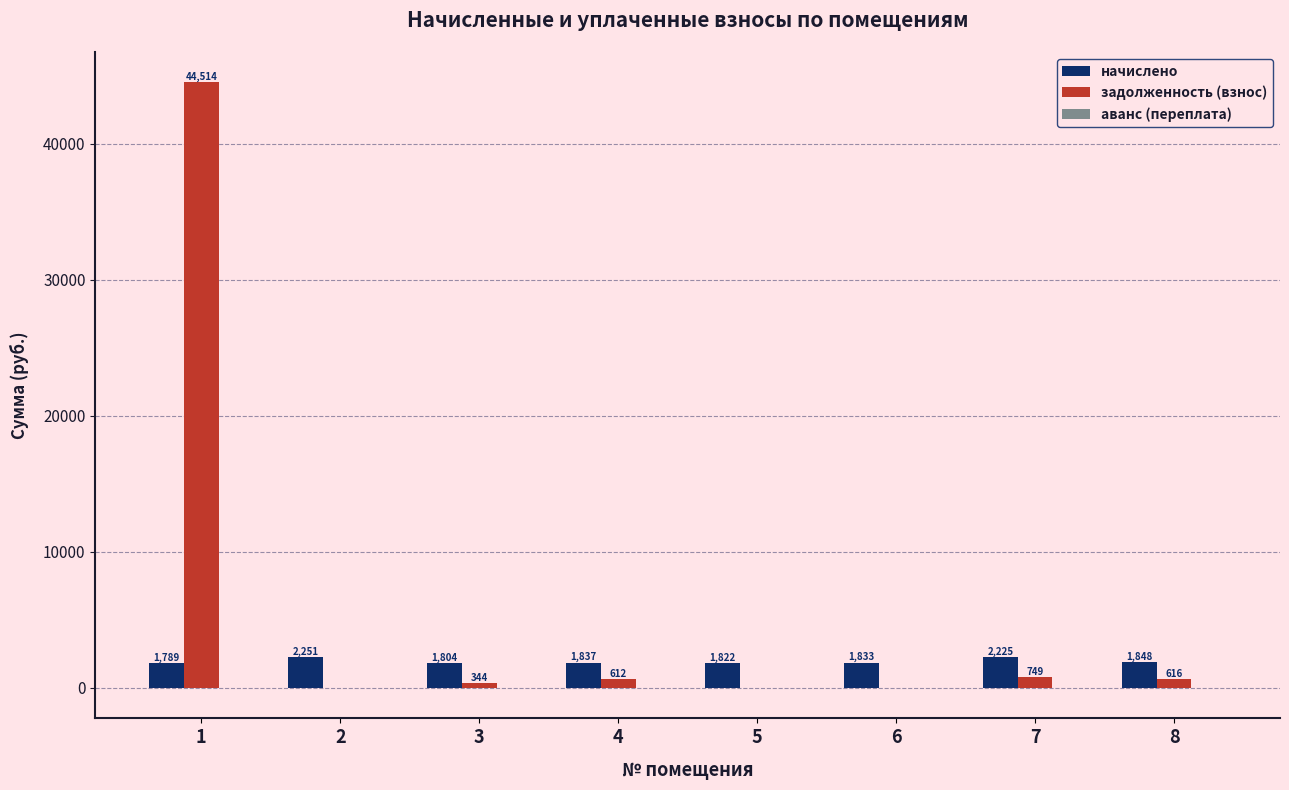

What is the greatest value displayed?

44514.5